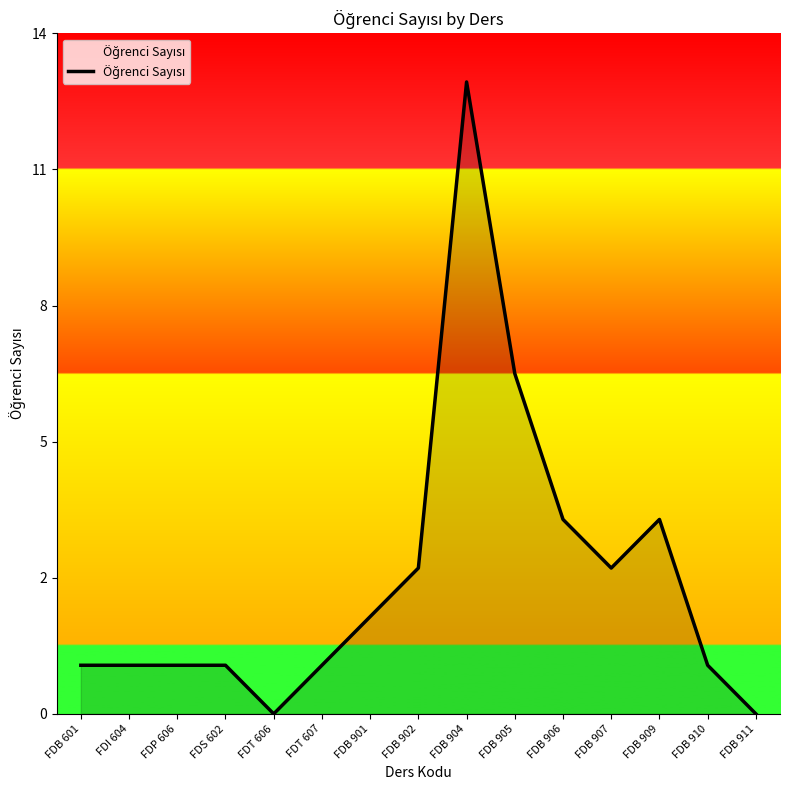

Does the chart have visible grid lines?

No